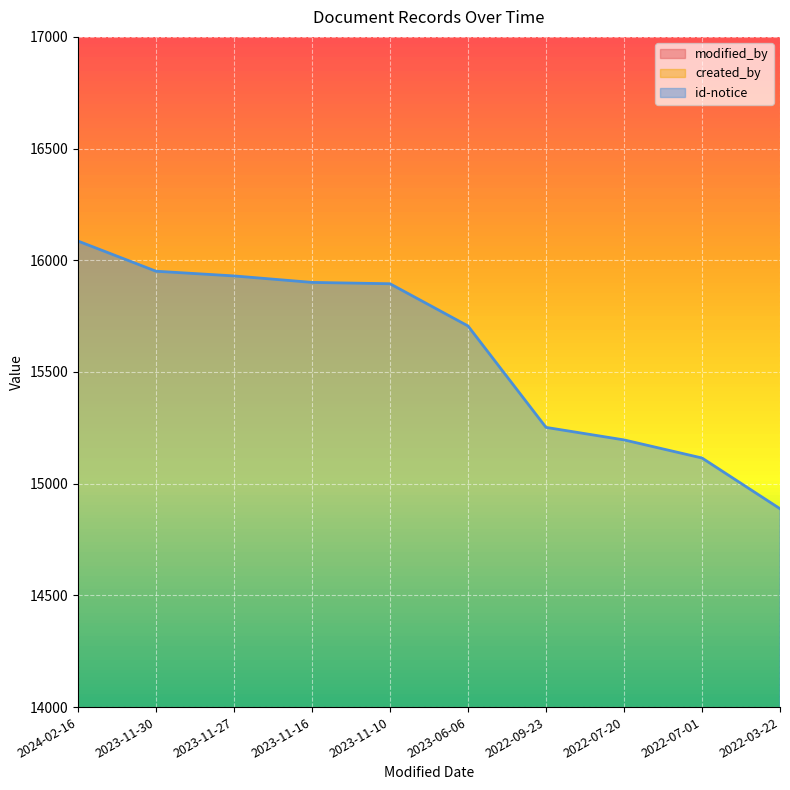

Which category has the lowest value in the modified_by series?

2023-11-30